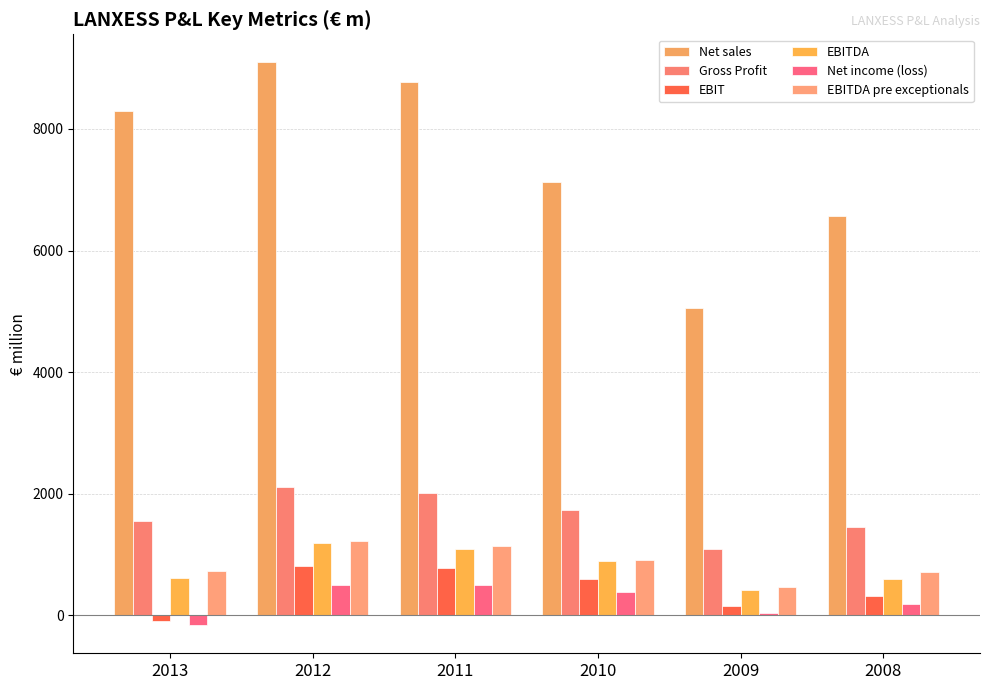

Which series has the largest total across all categories?

Net sales